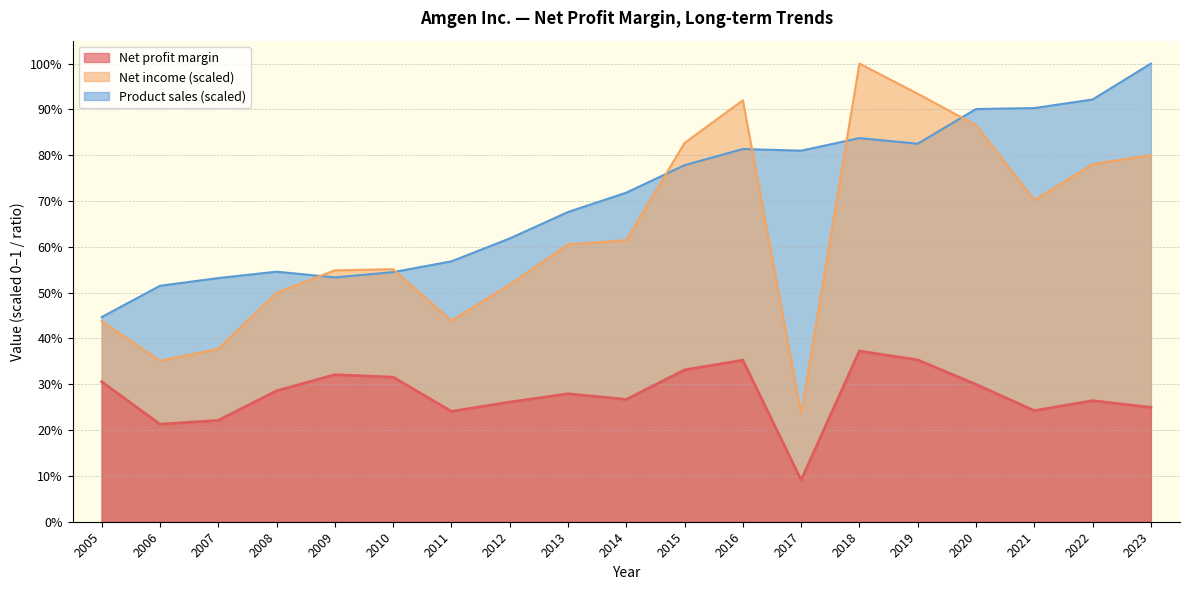

Which category has the highest value in the Net income (B) series?

2018